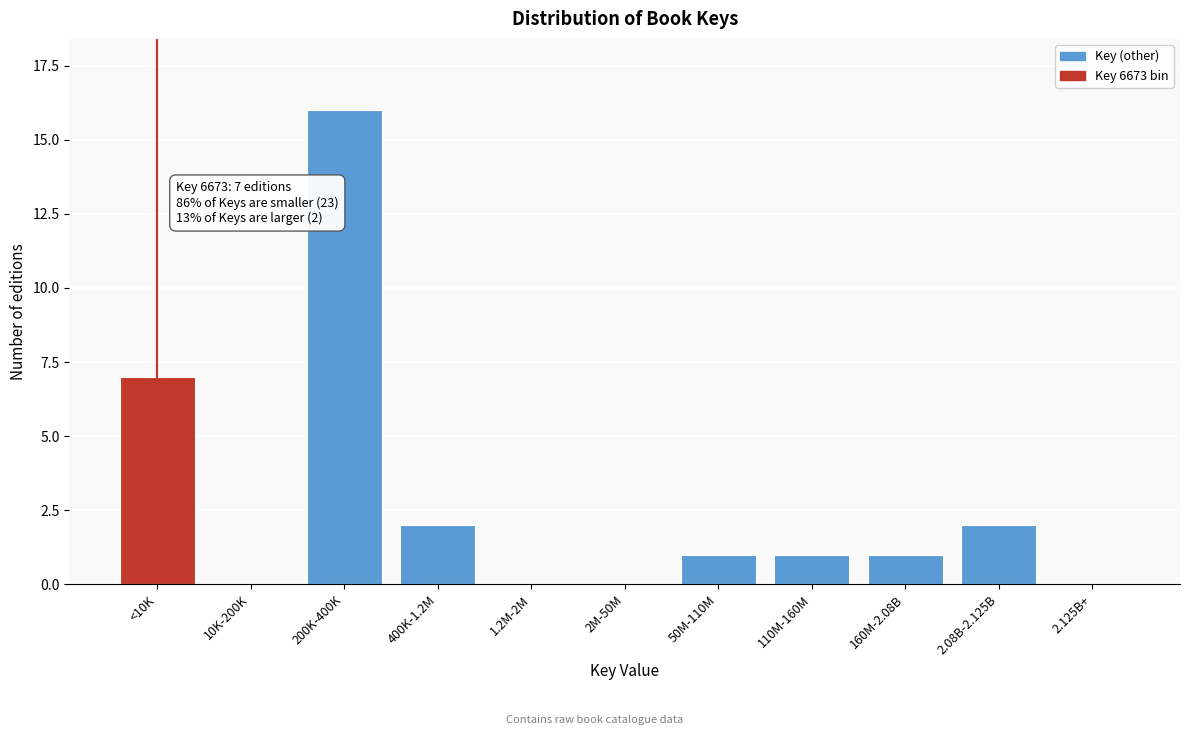

Reading left to right, list all the values displayed in this chart.

<10K=7	10K-200K=0	200K-400K=16	400K-1.2M=2	1.2M-2M=0	2M-50M=0	50M-110M=1	110M-160M=1	160M-2.08B=1	2.08B-2.125B=2	2.125B+=0